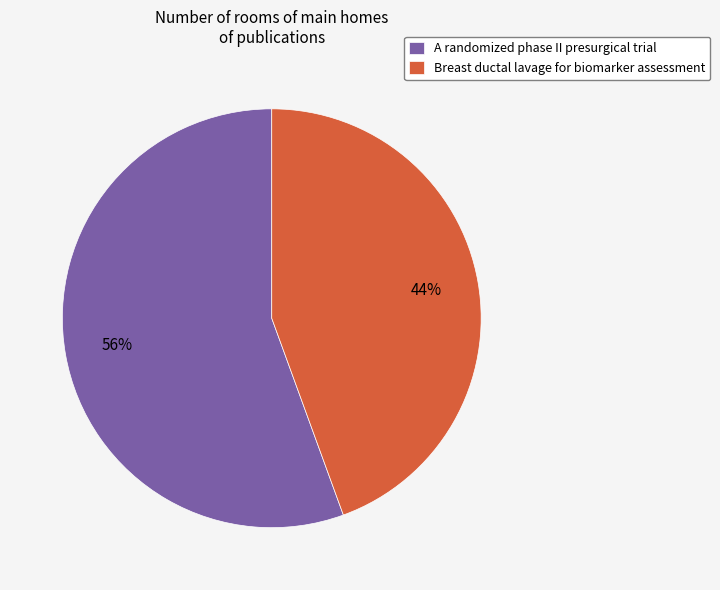

To the nearest percent, what percentage of the pie is Breast ductal lavage for biomarker assessment?

44%